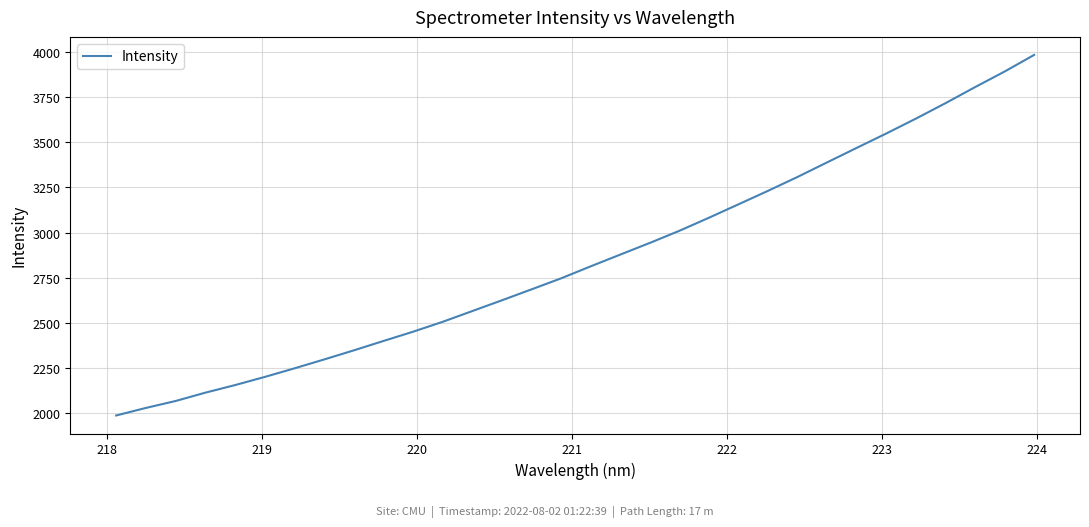

What is the maximum value shown in the chart?

3982.4